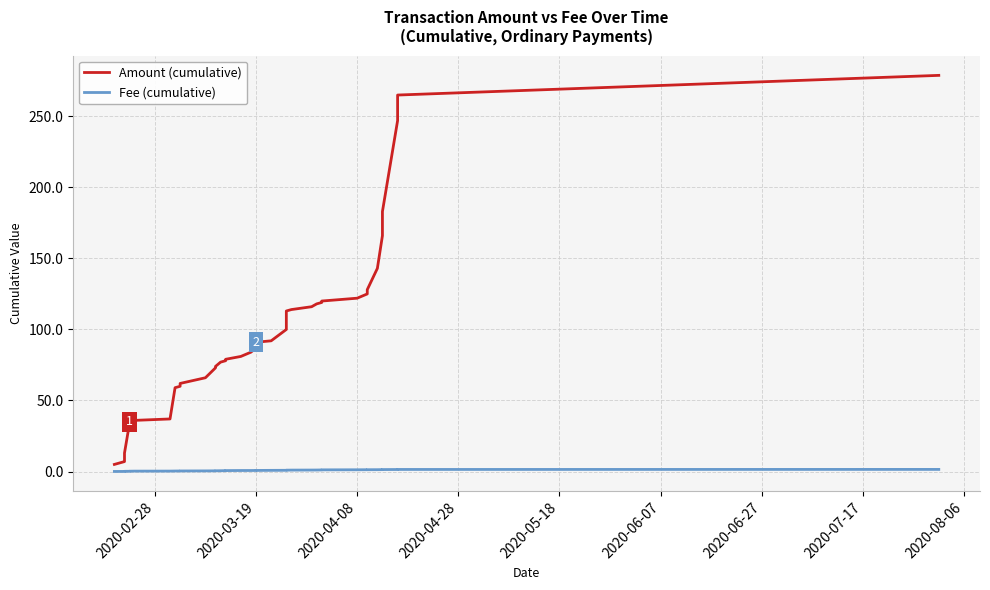

What are all the series names shown in the legend?

Amount (cumulative), Fee (cumulative)